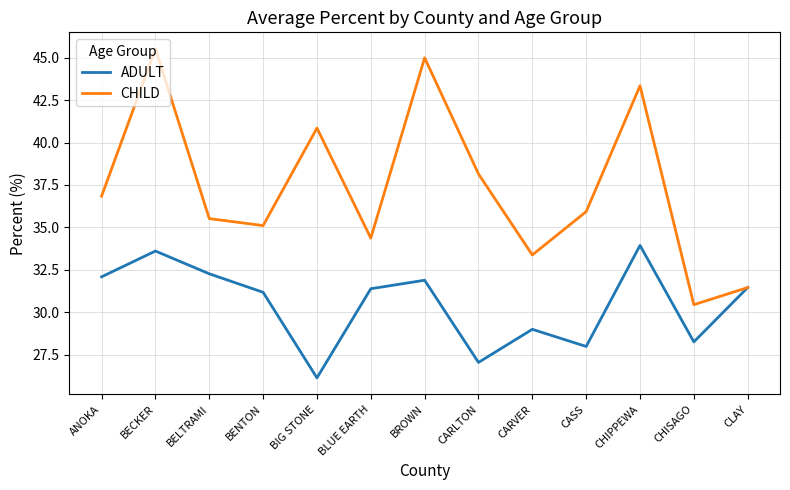

How many interior local valleys does the ADULT series have?

4